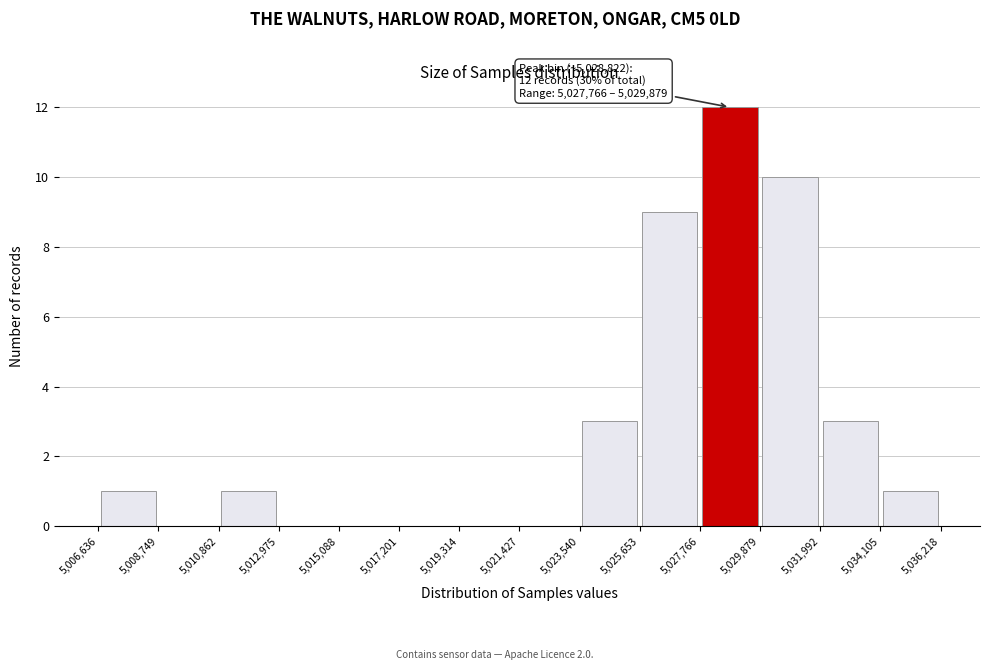

Over which range of the x-axis is the bar tallest?

5,027,766 to 5,029,879